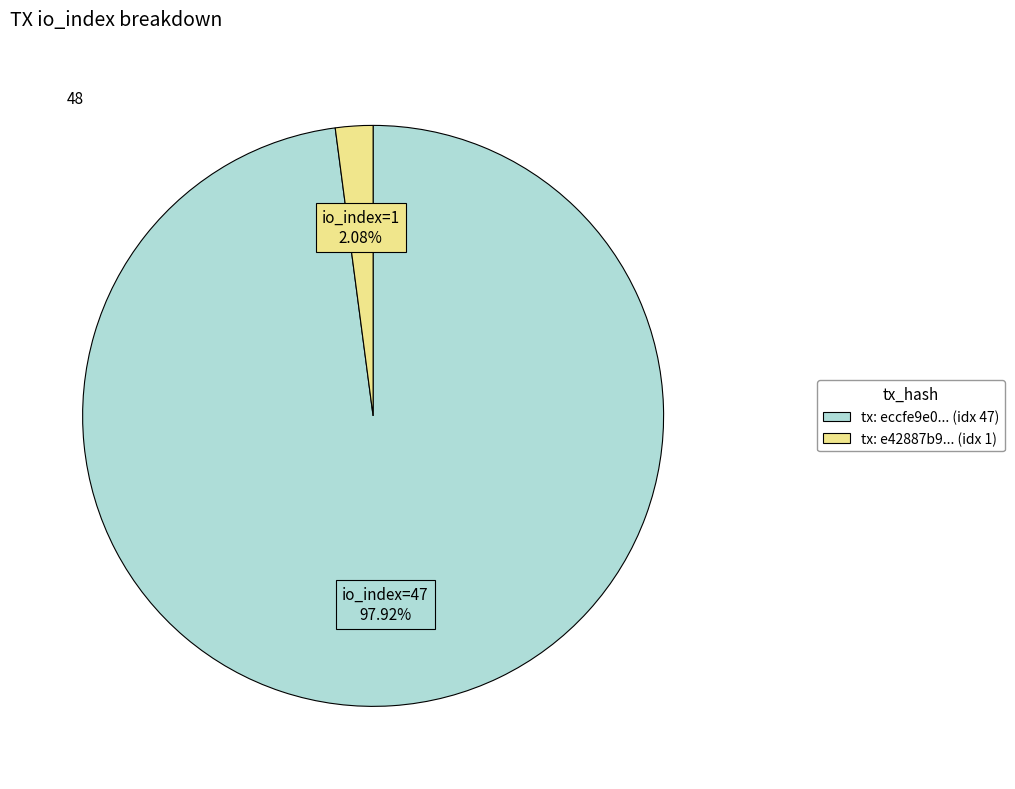

Is there any slice that represents more than half of the pie?

Yes